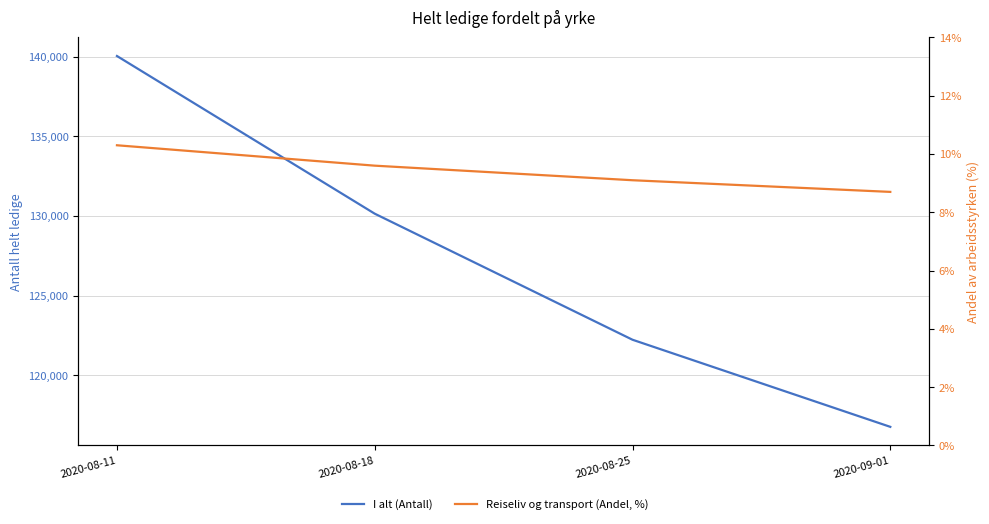

Which series has the largest total across all categories?

I alt (Antall)